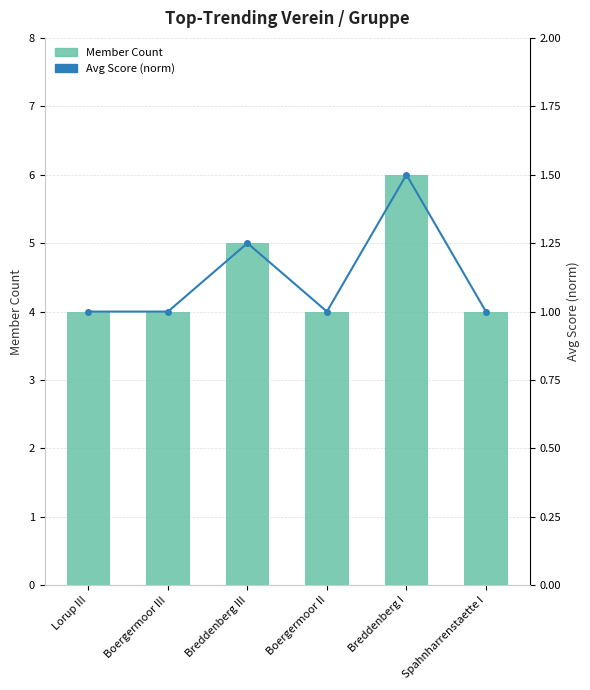

What is the sum of the Member Count values at Lorup III and Breddenberg I?

10.0